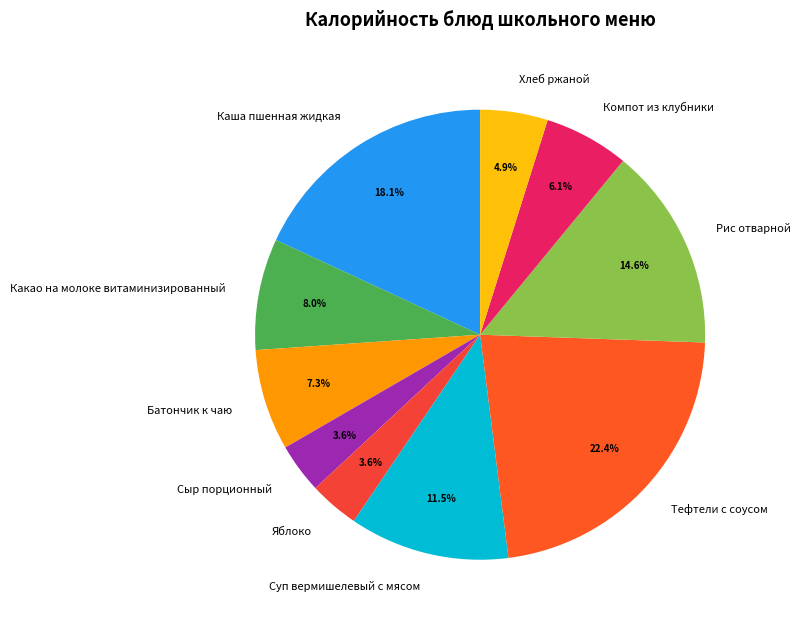

Approximately how many times larger is the value at Каша пшенная жидкая compared to Какао на молоке витаминизированный?

2.3